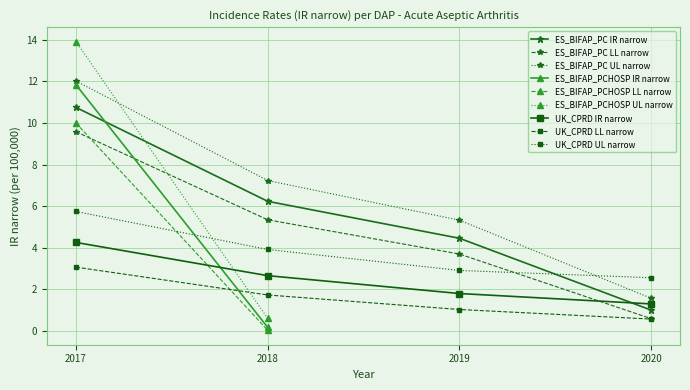

Read the ES_BIFAP_PC IR narrow value at 2020.

1.0